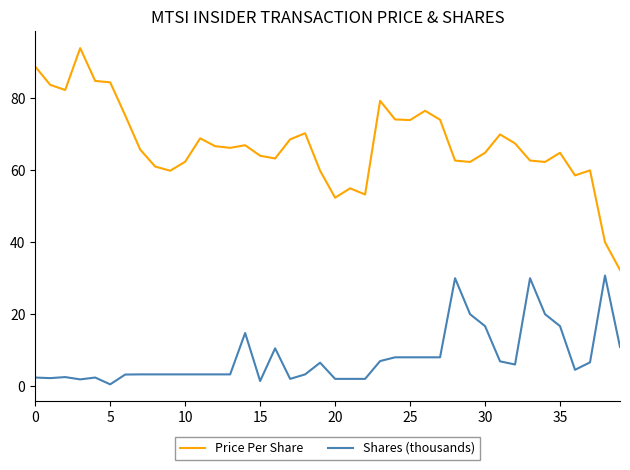

True or false: Shares (thousands) and Price Per Share cross at least once.

False